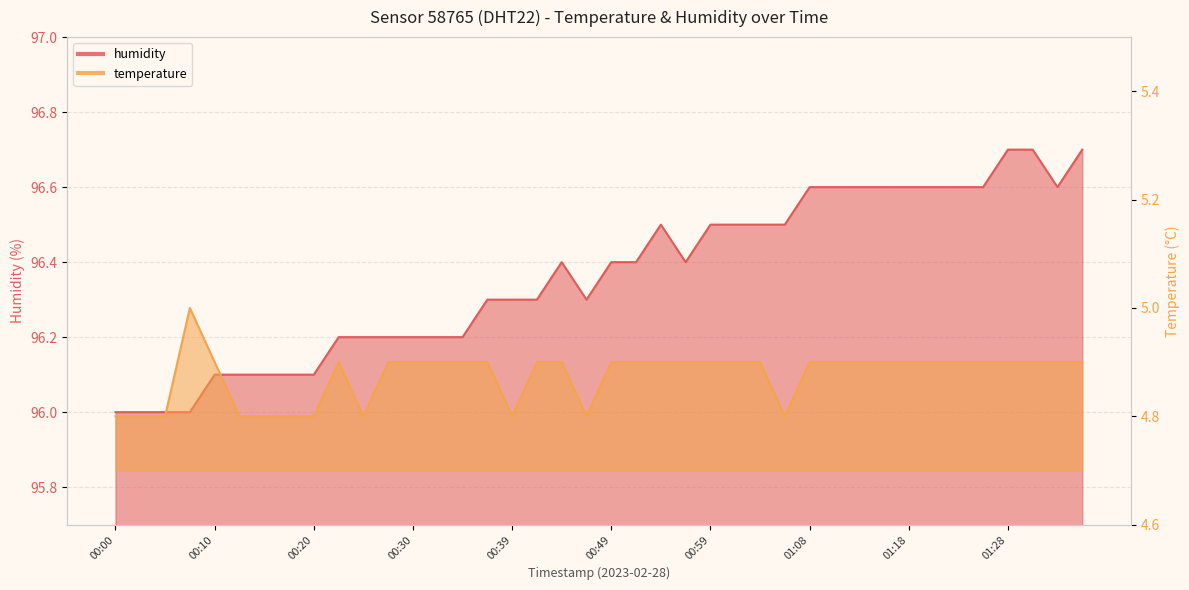

What is the label of the 4th point from the left?

00:07